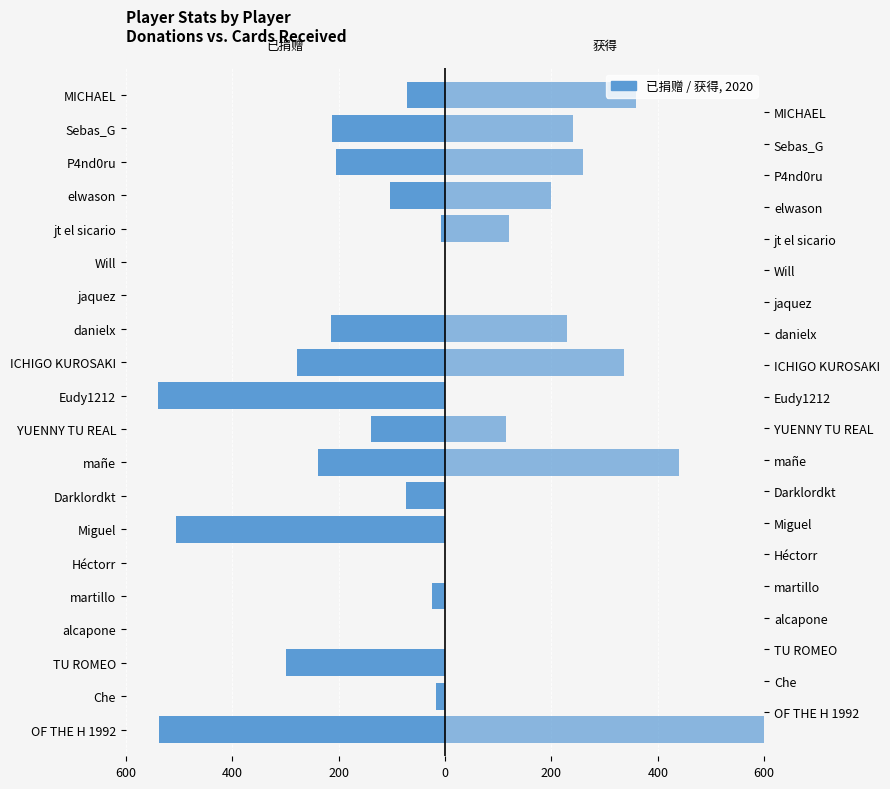

How many bars are there in each group?

2